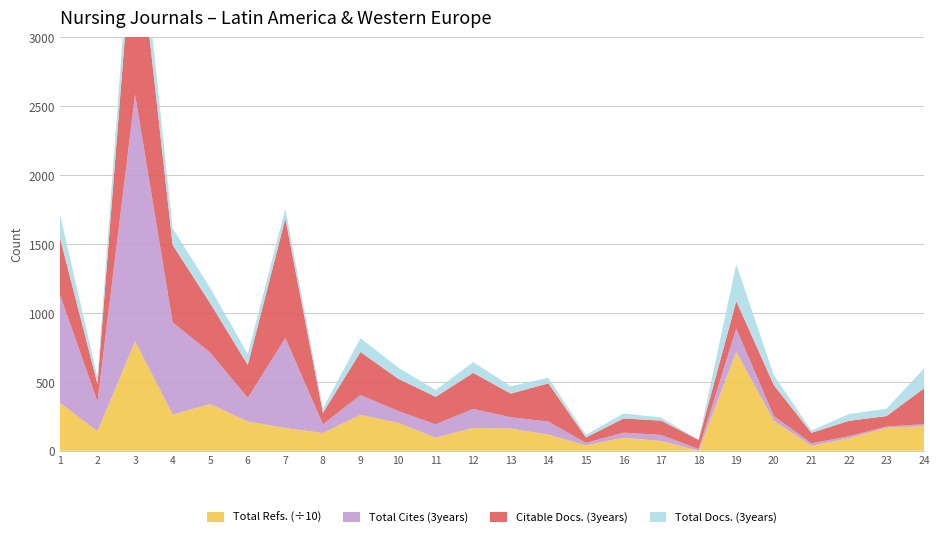

Reading right to left, extract all data points from this chart.

Total Docs. (3years): 24=145	23=53	22=49	21=17	20=71	19=267	18=0	17=23	16=36	15=20	14=41	13=53	12=78	11=49	10=81	9=101	8=32	7=72	6=79	5=111	4=120	3=273	2=48	1=171
Total Refs.: 24=1776	23=1663	22=905	21=353	20=2169	19=7162	18=0	17=700	16=938	15=384	14=1164	13=1600	12=1653	11=937	10=2023	9=2596	8=1282	7=1640	6=2113	5=3379	4=2616	3=7929	2=1401	1=3471
Total Cites (3years): 24=15	23=9	22=14	21=18	20=34	19=169	18=12	17=44	16=37	15=18	14=95	13=82	12=138	11=97	10=86	9=144	8=63	7=653	6=172	5=373	4=669	3=1791	2=216	1=785
Citable Docs. (3years): 24=260	23=76	22=112	21=76	20=225	19=200	18=66	17=104	16=103	15=39	14=277	13=172	12=261	11=200	10=234	9=312	8=83	7=867	6=239	5=358	4=562	3=1353	2=128	1=413